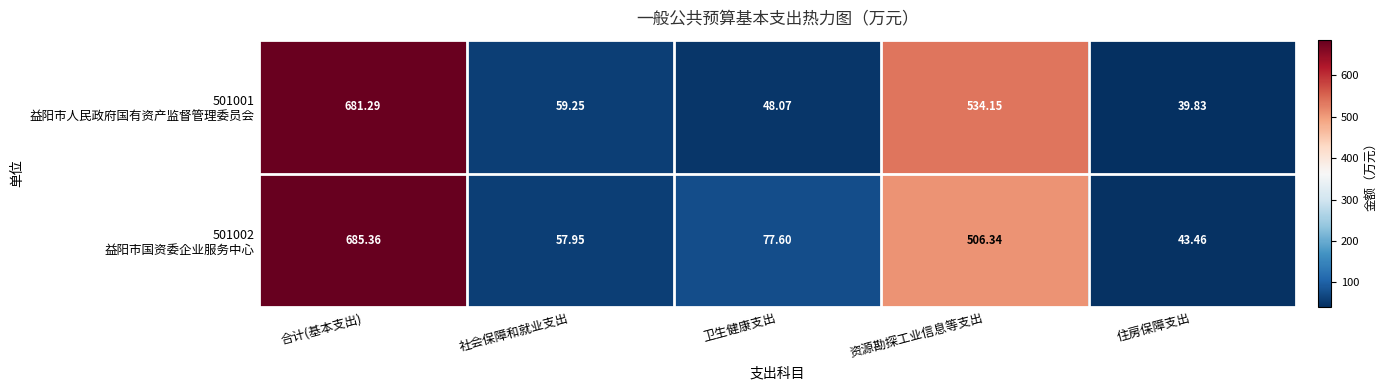

What is the total value across all series at 资源勘探工业信息等支出?

1040.5